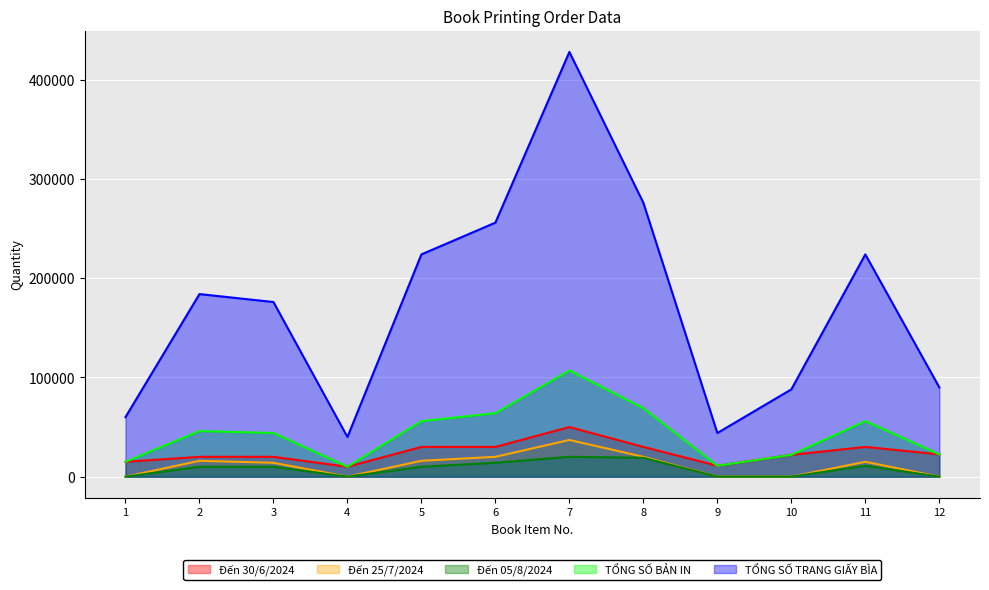

At how many categories does at least one series exceed 215269?

5